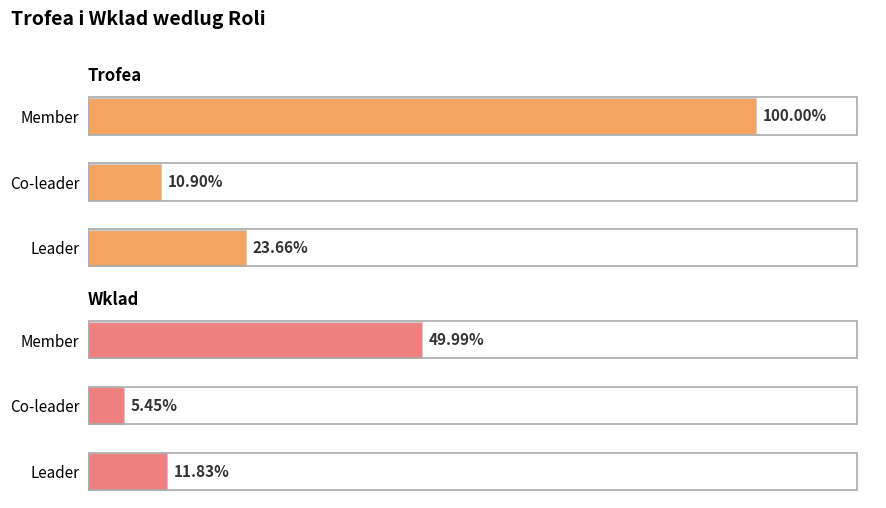

At Member, list the series in order from smallest to largest.

Wklad, Trofea